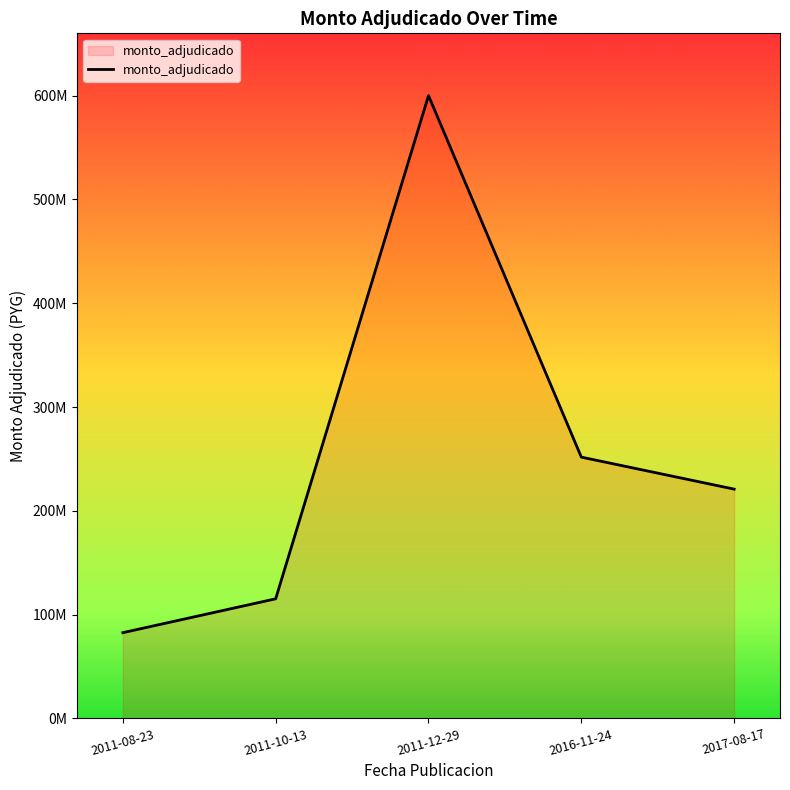

Which label corresponds to the largest value in the chart?

2011-12-29